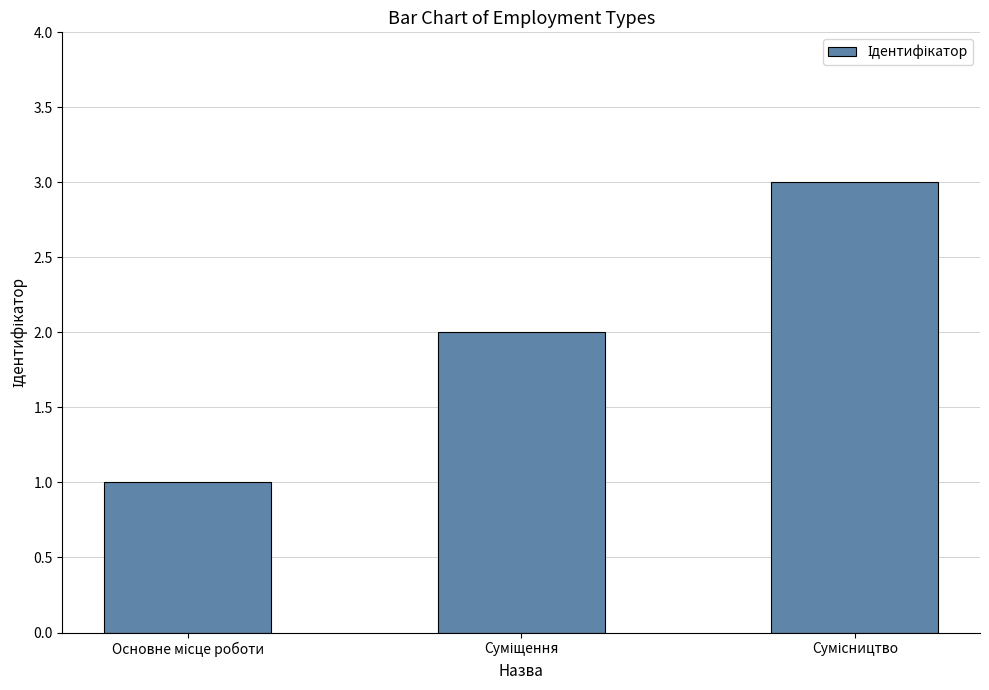

What is the sum of all values?

6